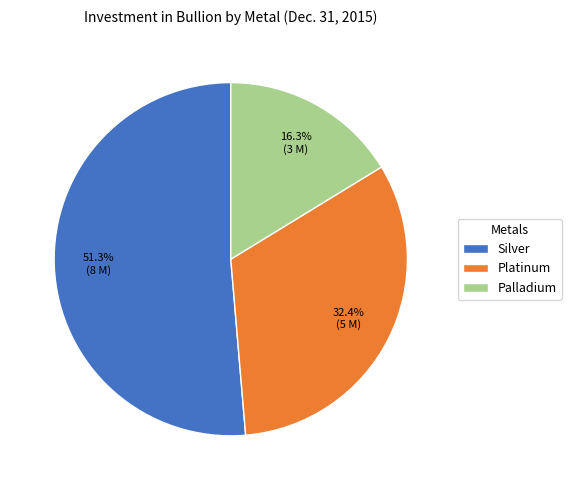

How many segments does this pie chart have?

3